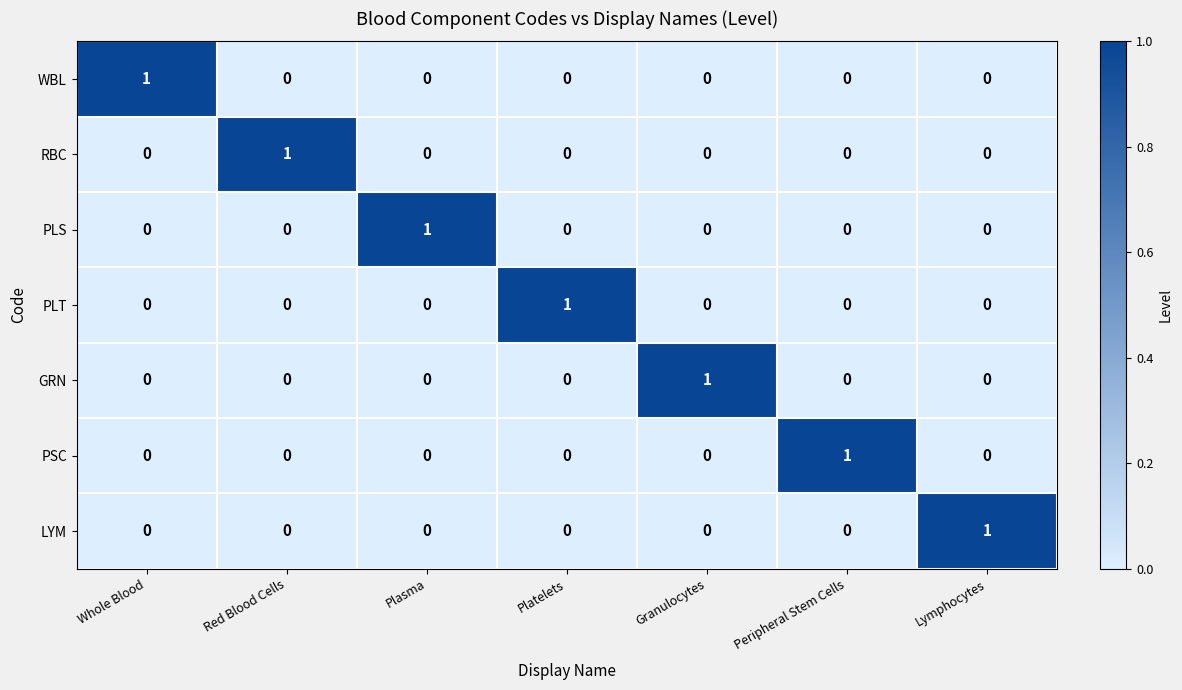

The value of WBL at Plasma is 0. True or false?

True